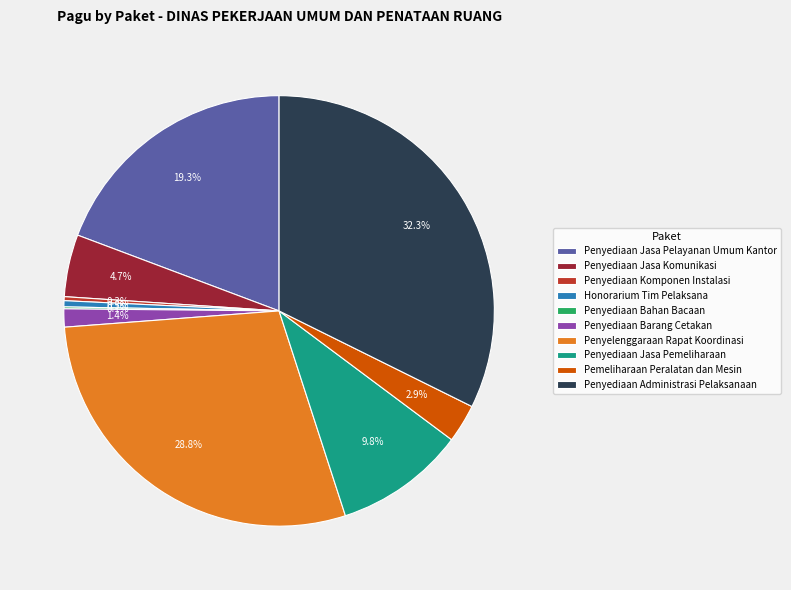

To the nearest percent, what is the average slice percentage?

10%